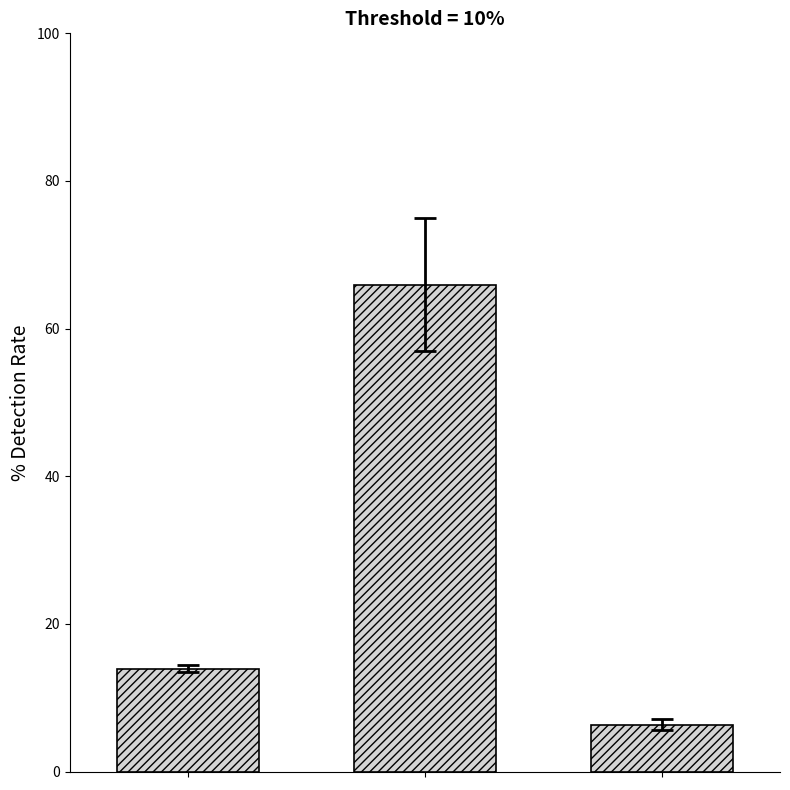

Reading right to left, transcribe all the data shown in this chart.

6.4	66.0	13.9